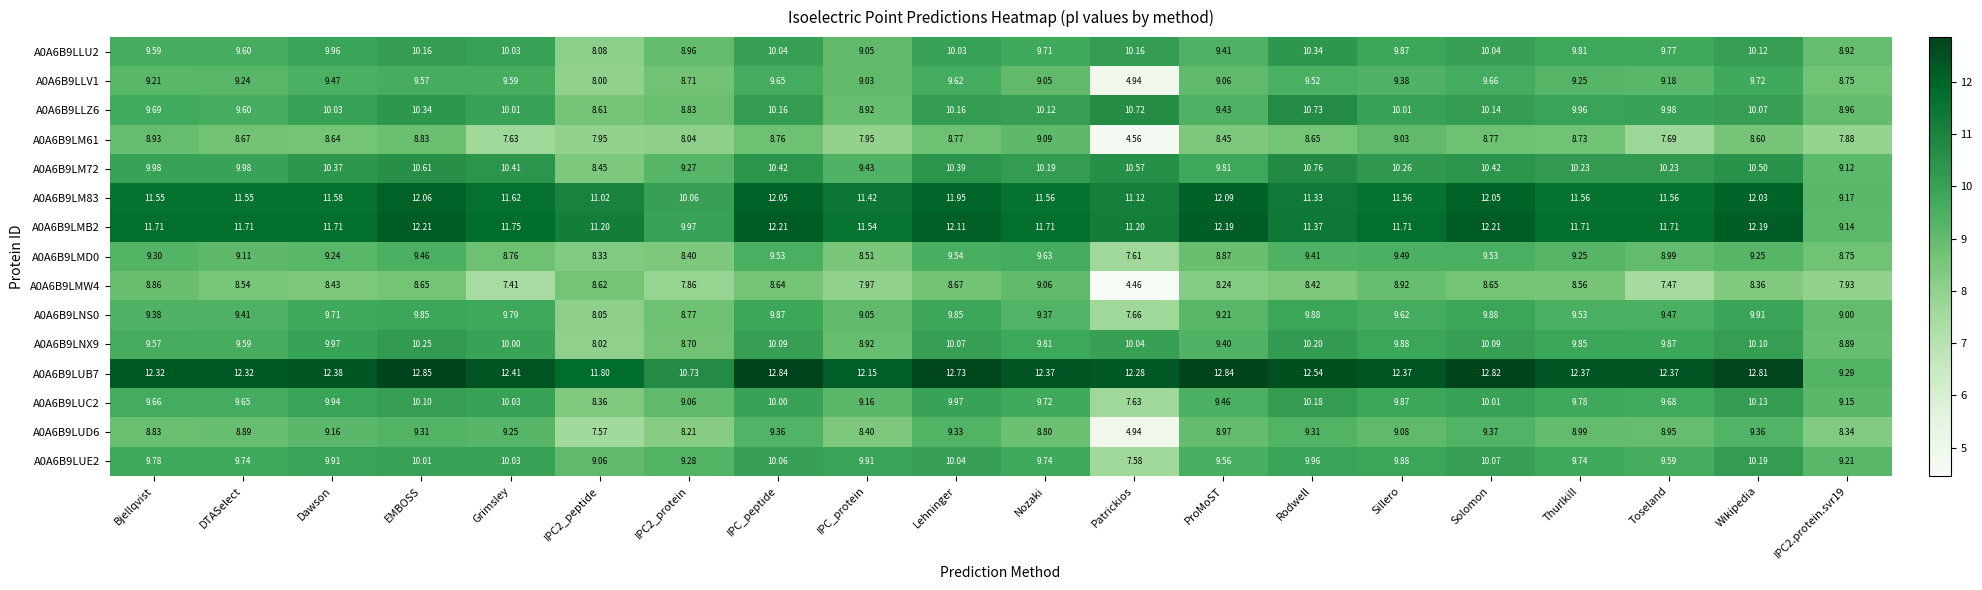

At which label does A0A6B9LUC2 reach its peak?

Rodwell